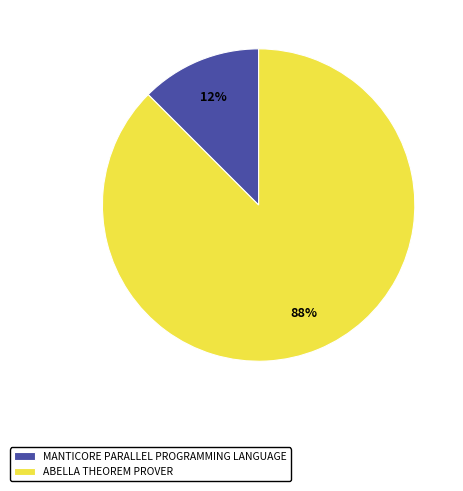

Which category has the smallest portion of the pie?

MANTICORE PARALLEL PROGRAMMING LANGUAGE